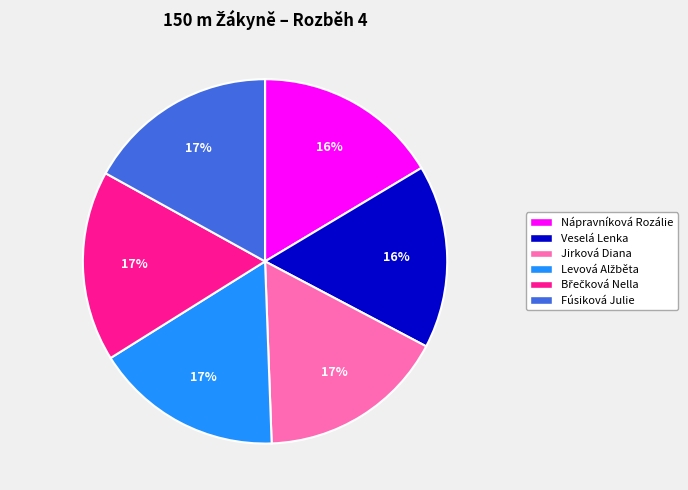

Does any single category account for the majority?

No